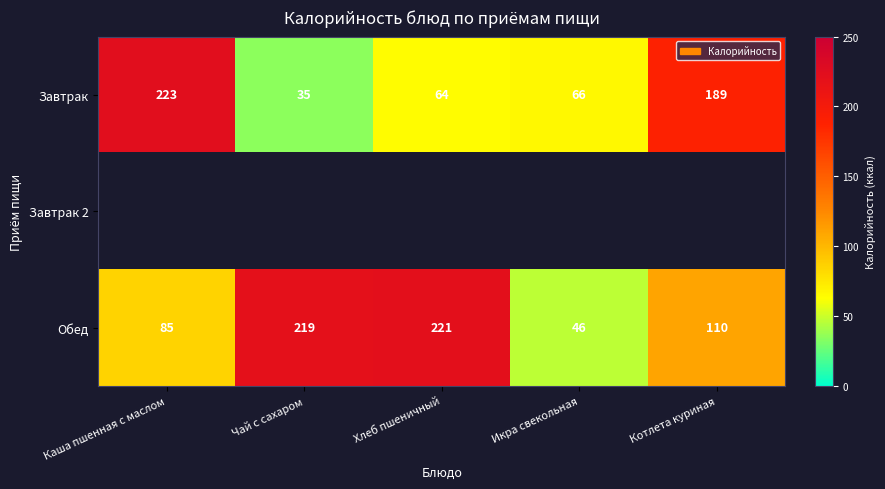

Between Чай с сахаром and Икра свекольная, which is larger?

Икра свекольная